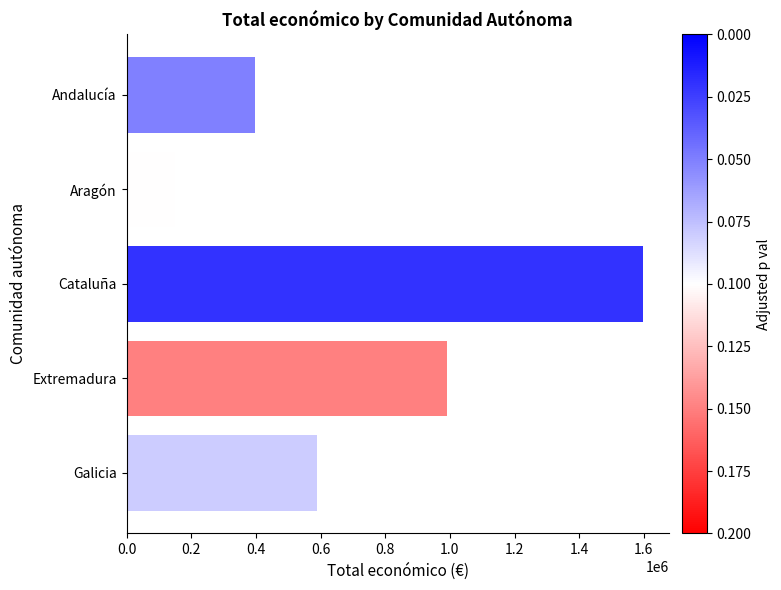

How many series are shown in this chart?

1